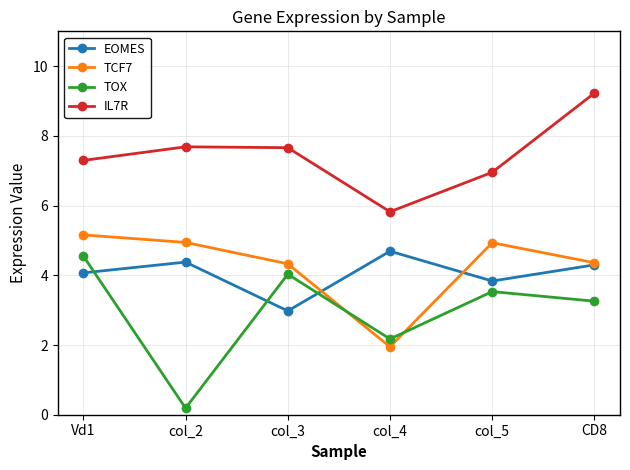

Where is the first local maximum for TOX?

col_3